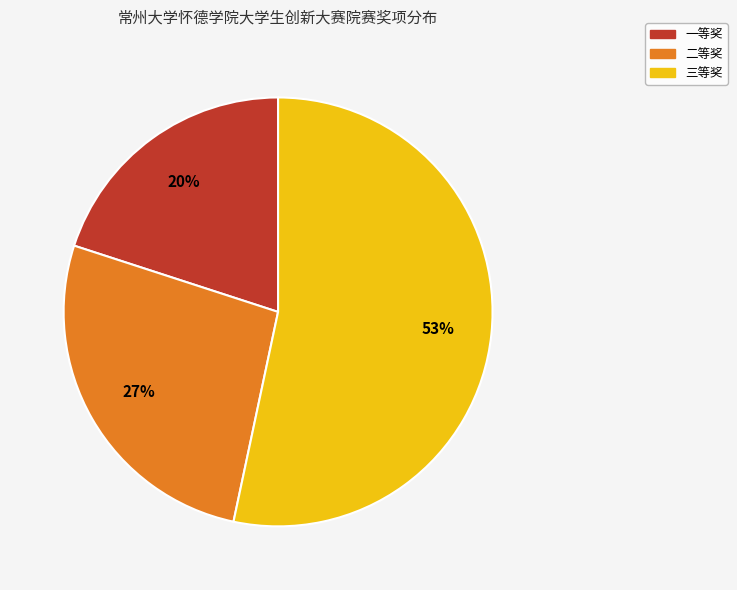

Does 二等奖 represent more than half of the total?

No